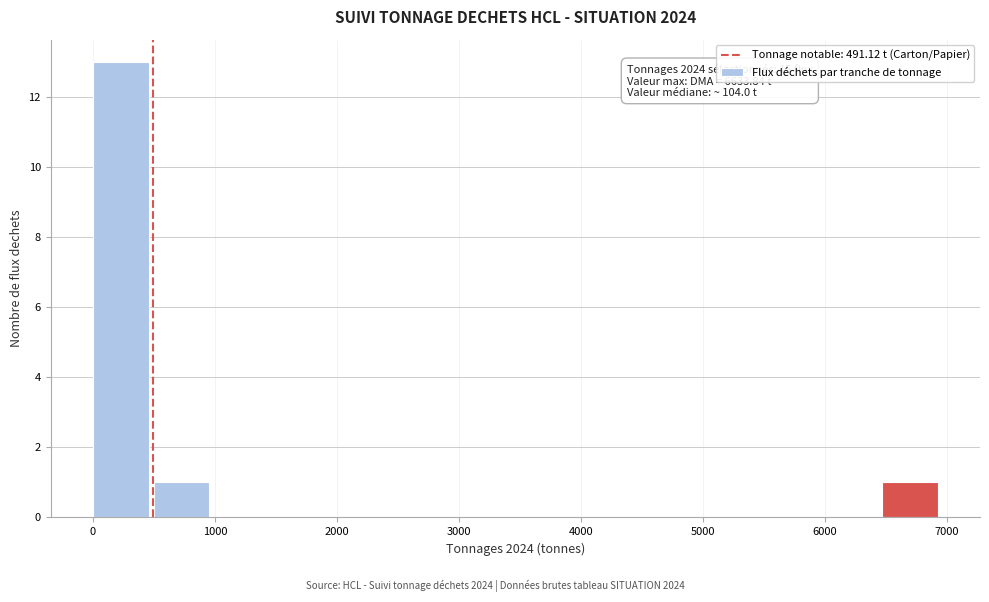

Which range on the x-axis has the tallest bar?

0 to 500